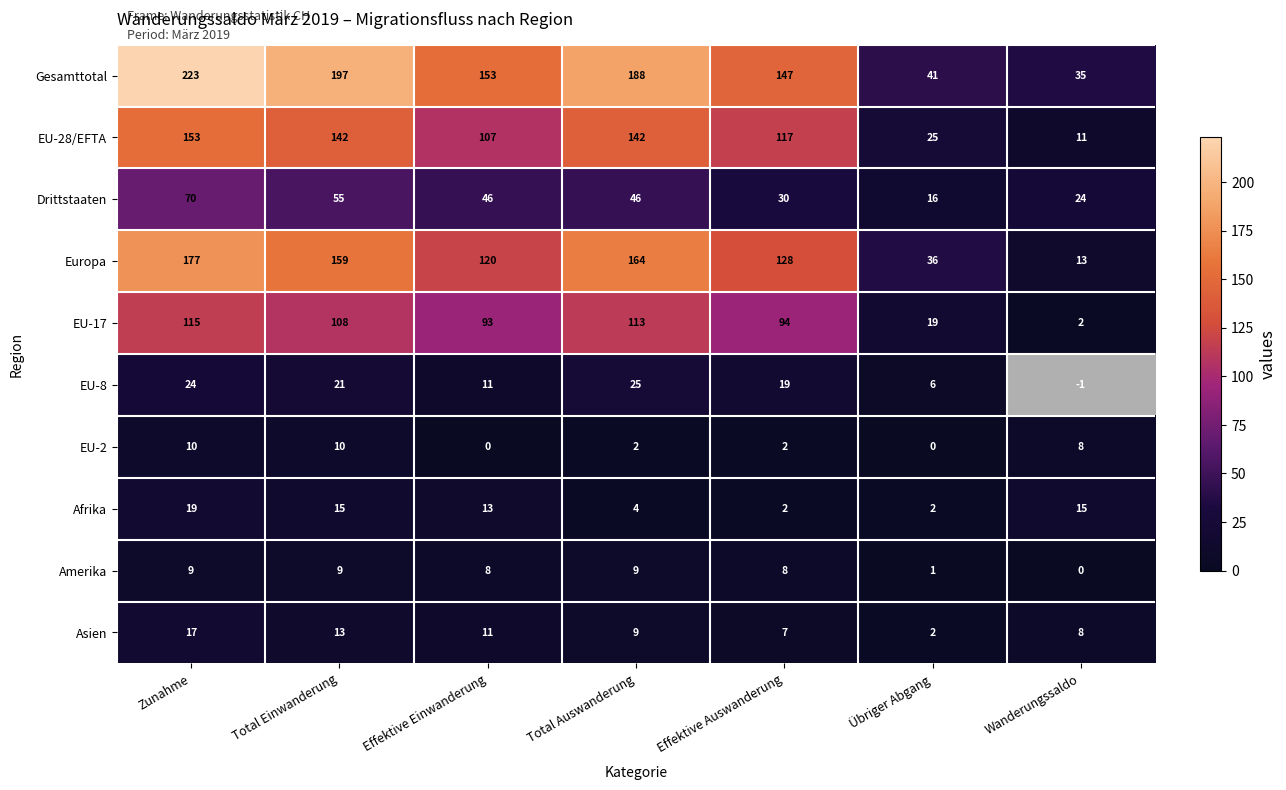

Which category has the lowest value in the Drittstaaten series?

Übriger Abgang